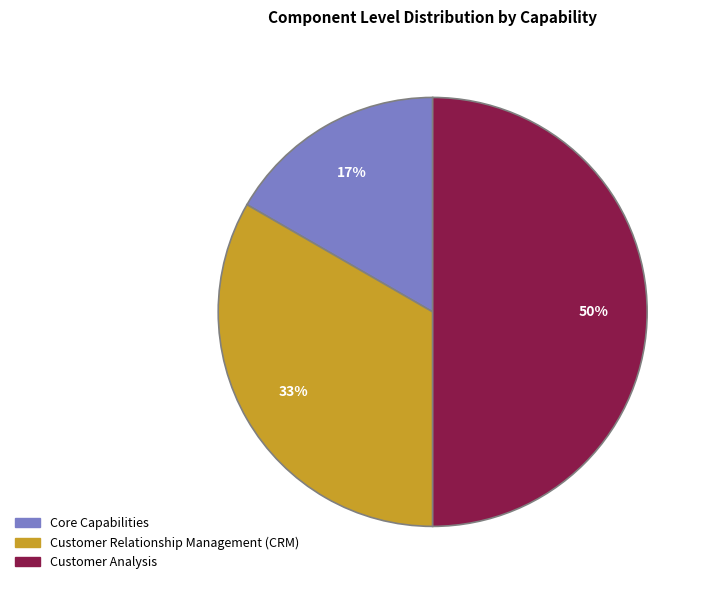

True or false: Core Capabilities accounts for 11% of the total.

False